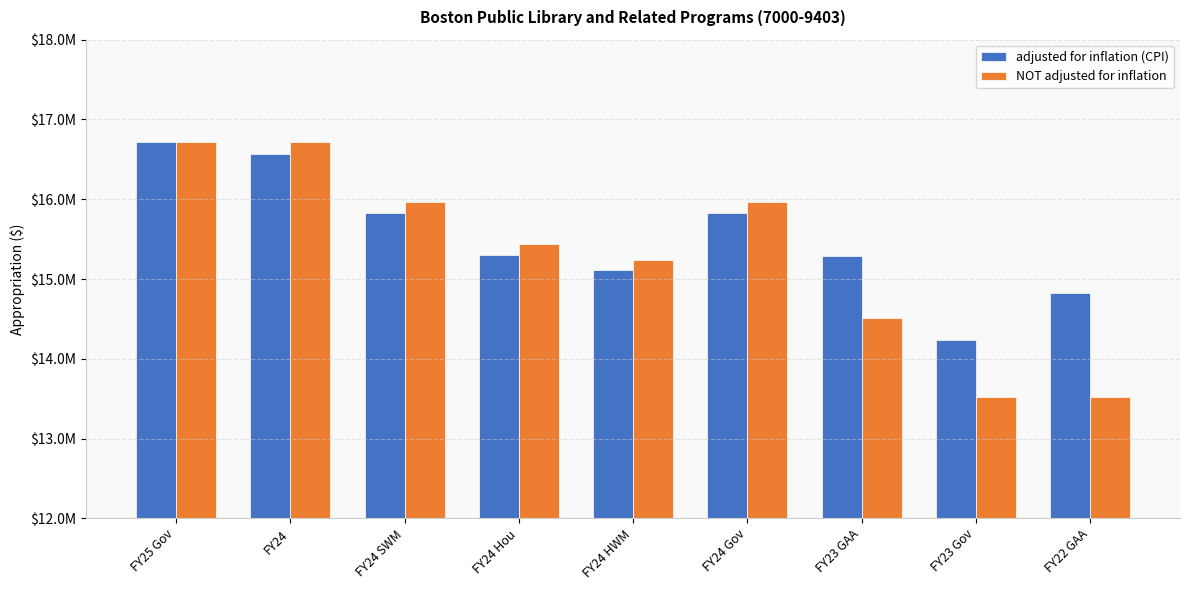

What is the label of the 8th bar from the right?

FY24